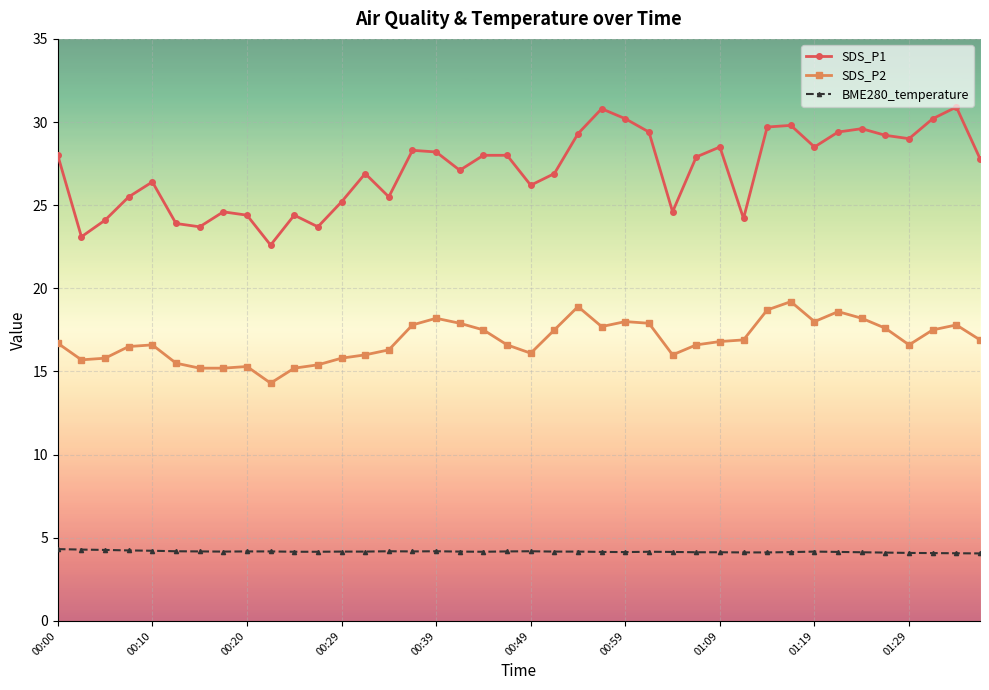

List the series in order of their peak value, highest first.

SDS_P1, SDS_P2, BME280_temperature